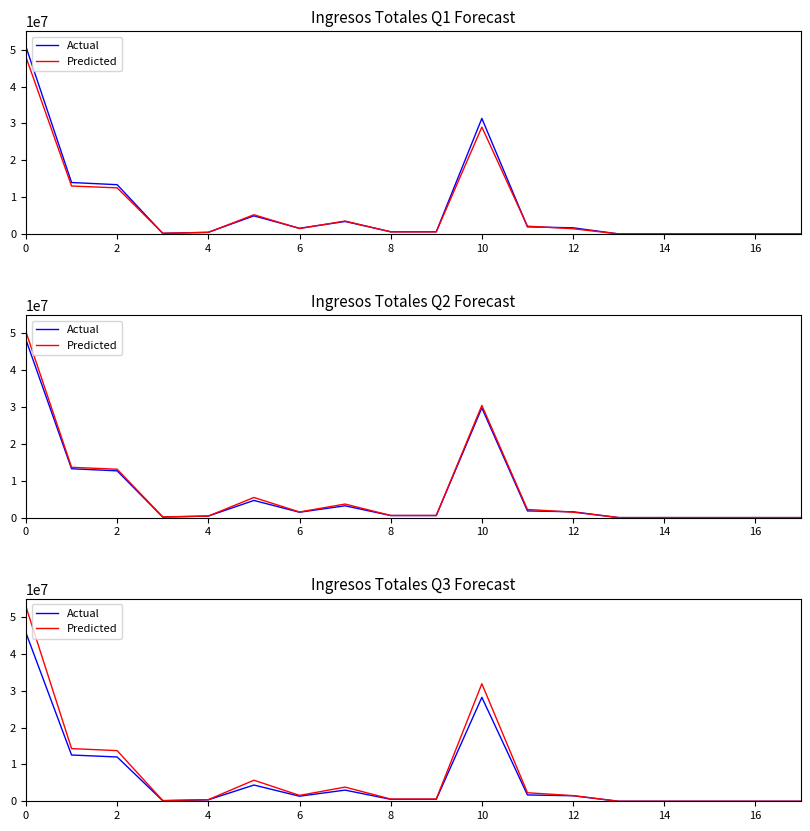

What is the total value across all series at 16?

1133602.7